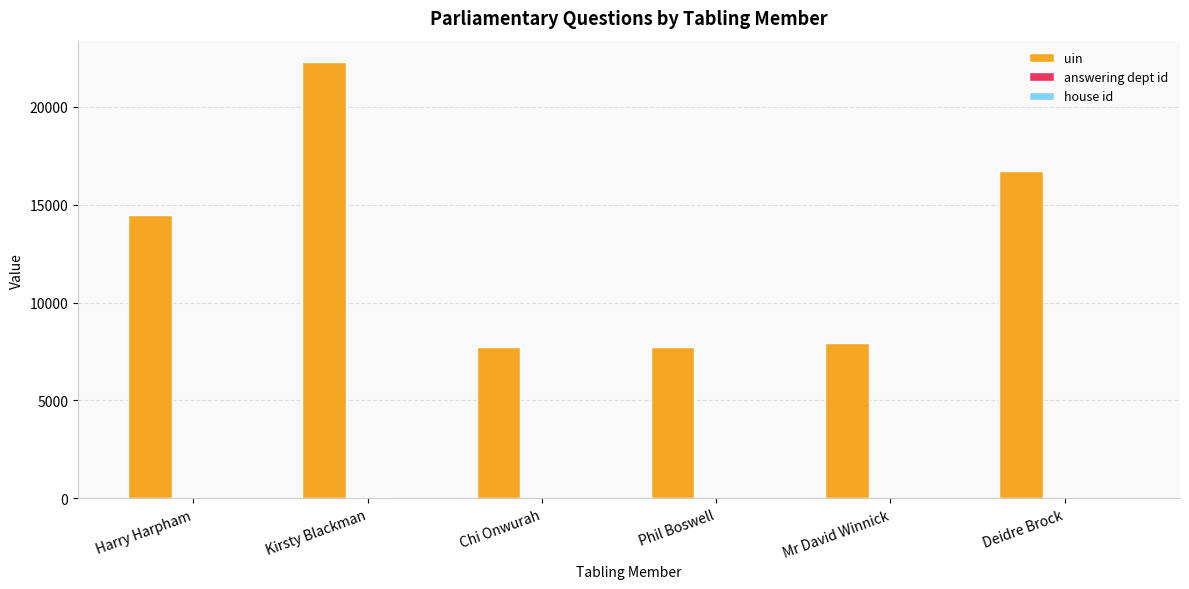

The value of uin at Harry Harpham is 21596. True or false?

False